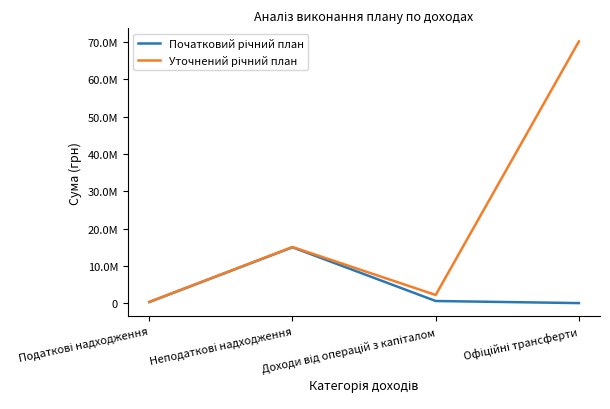

Does the chart have visible grid lines?

No